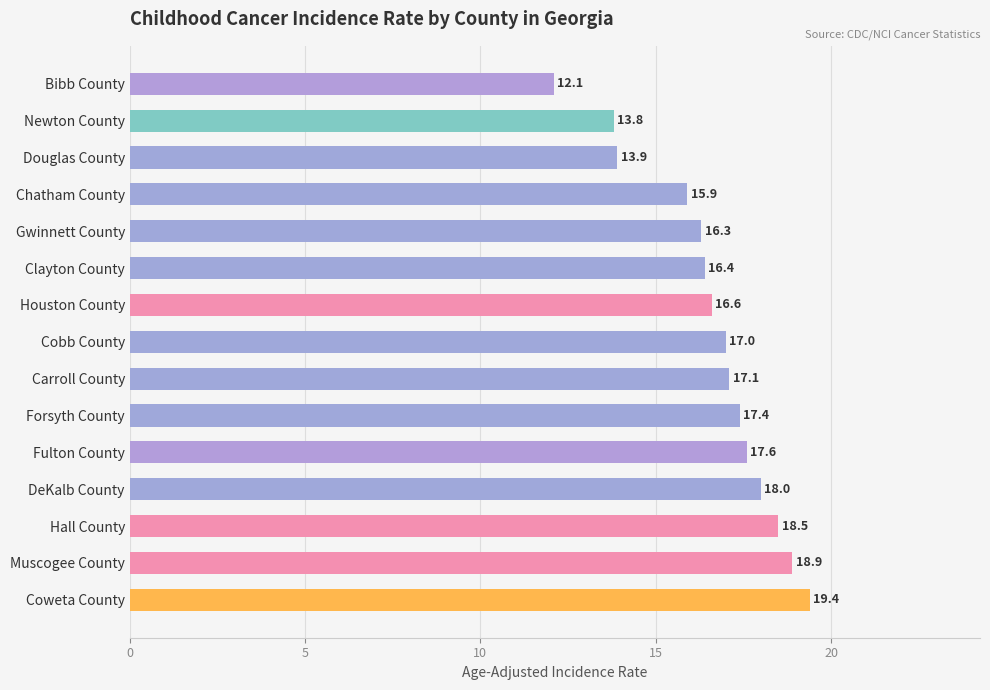

Which has a higher value, Clayton County or Houston County?

Houston County